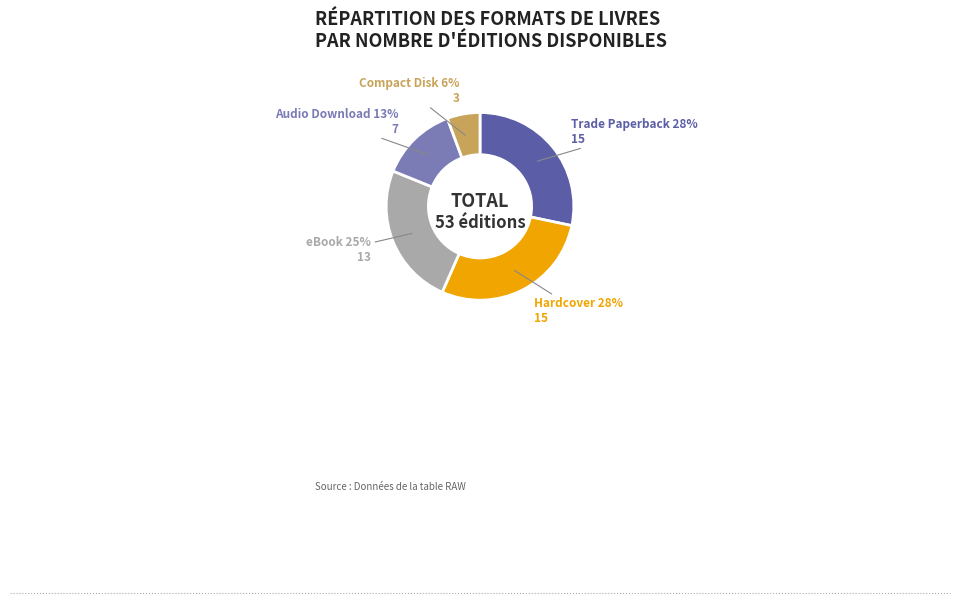

What percentage is the Compact Disk slice, to the nearest percent?

6%